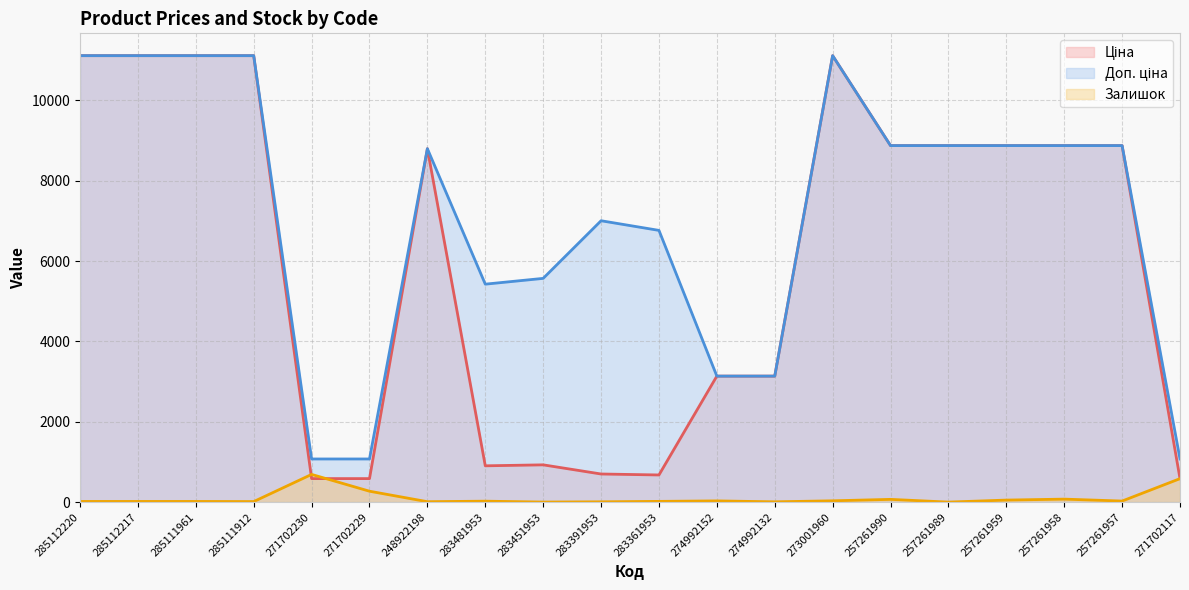

Rank the series by their maximum value, from highest to lowest.

Ціна, Доп. ціна, Залишок